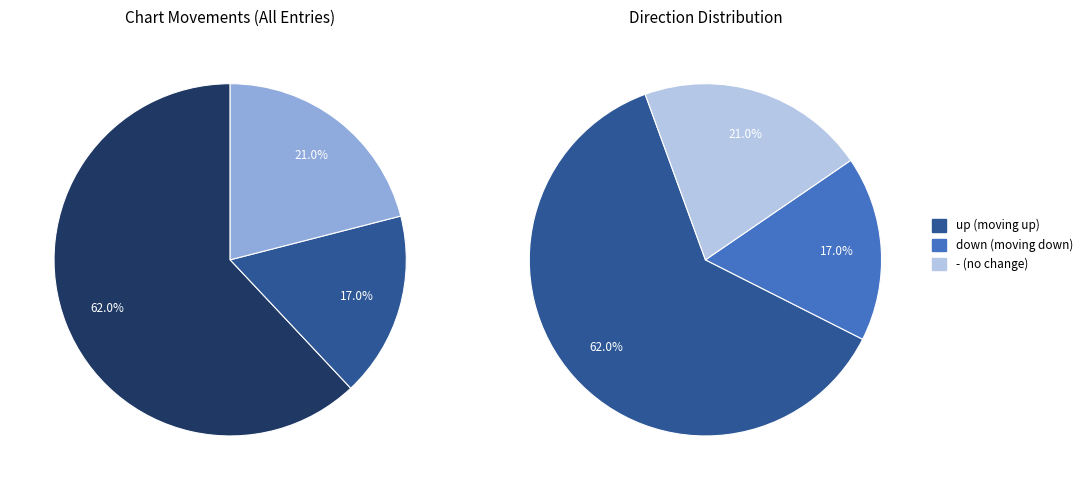

To the nearest percent, what is the combined percentage of down and up?

79%